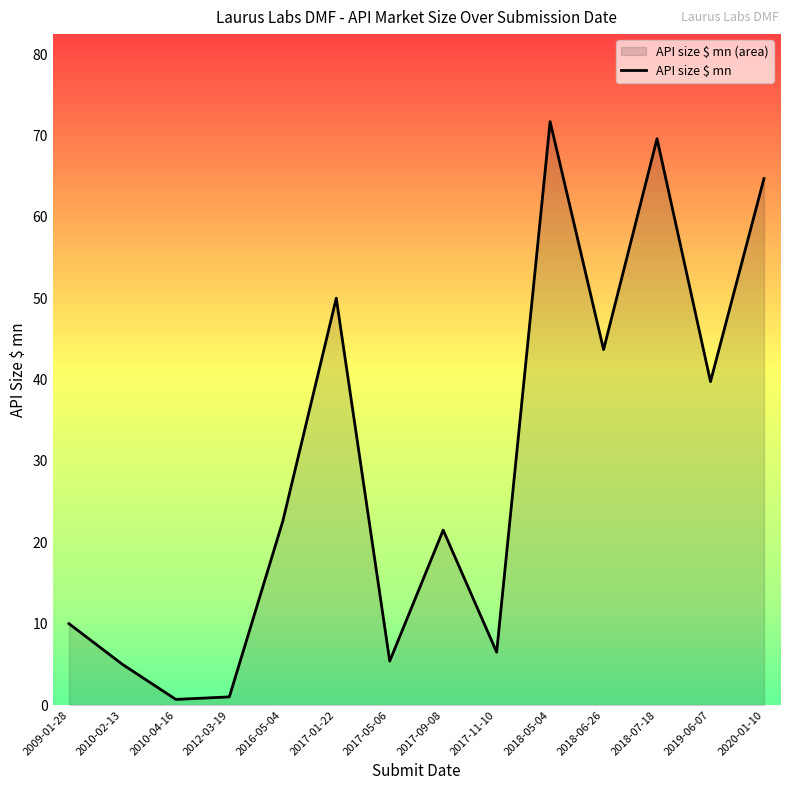

Between 2020-01-10 and 2010-02-13, which is larger?

2020-01-10